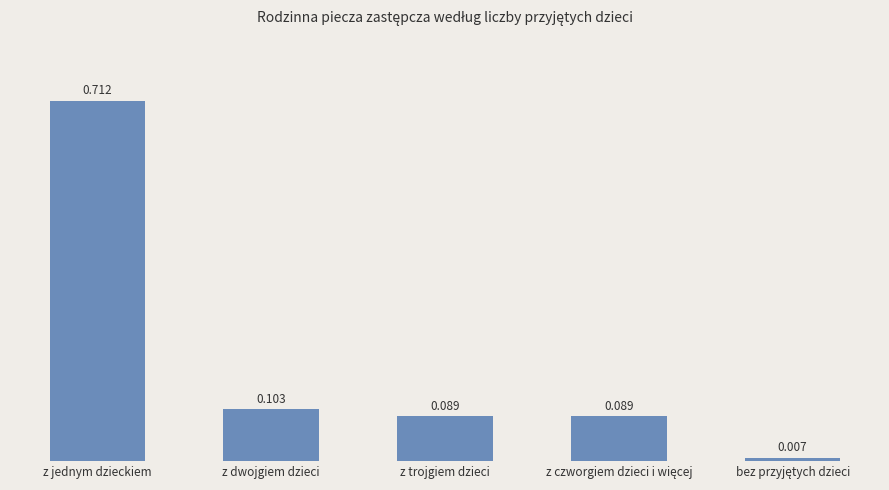

What is the label of the 2nd bar from the left?

z dwojgiem dzieci